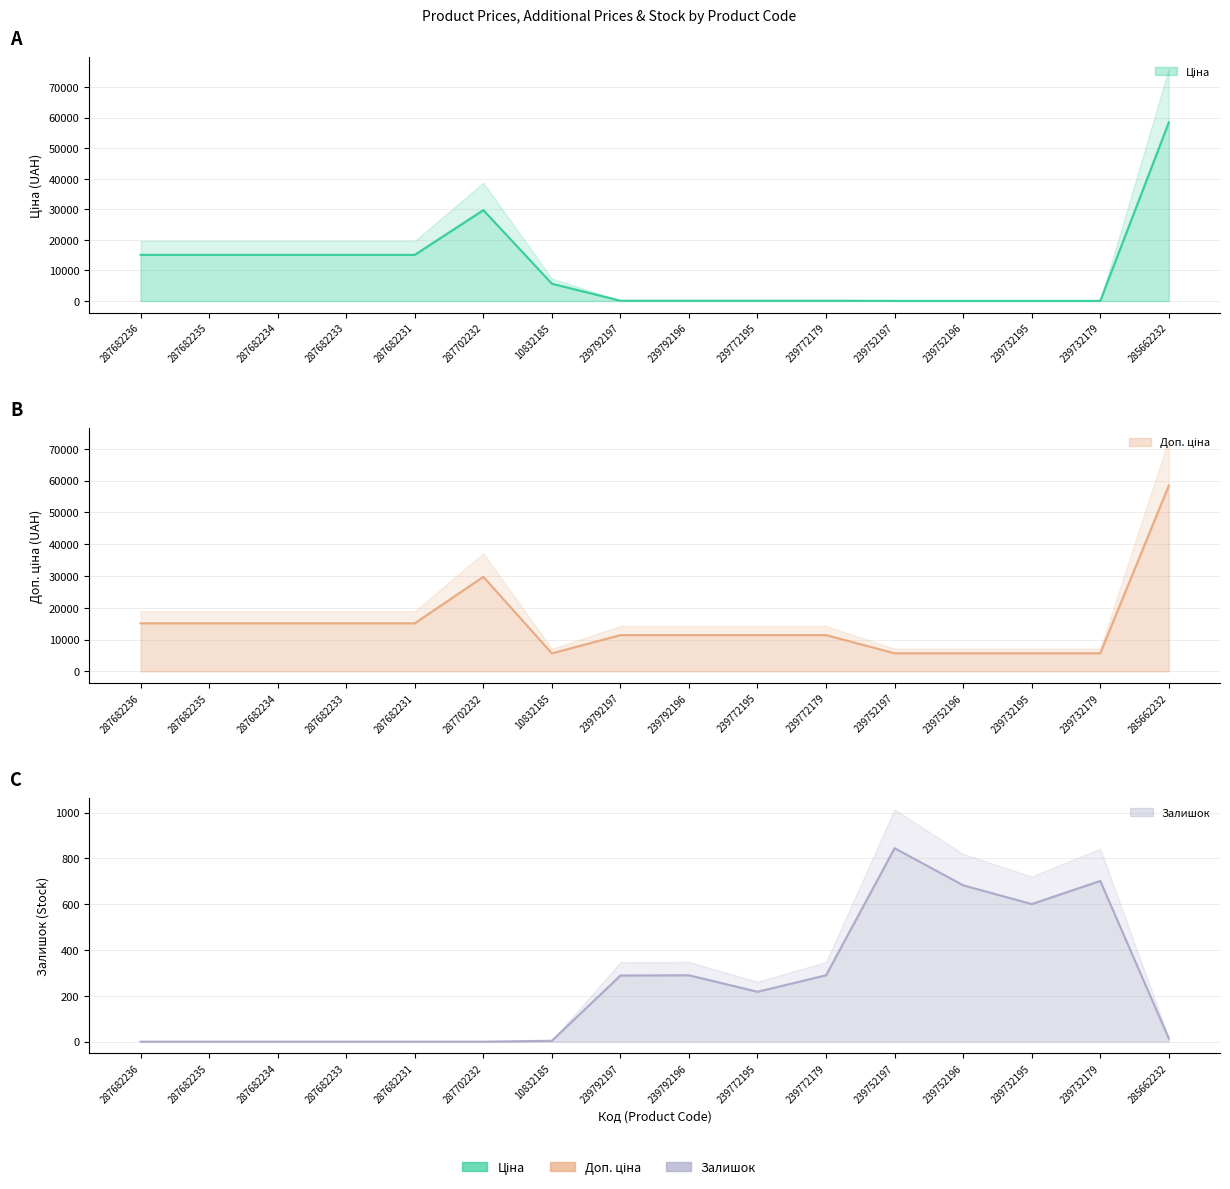

What position from the left is 10832185?

7